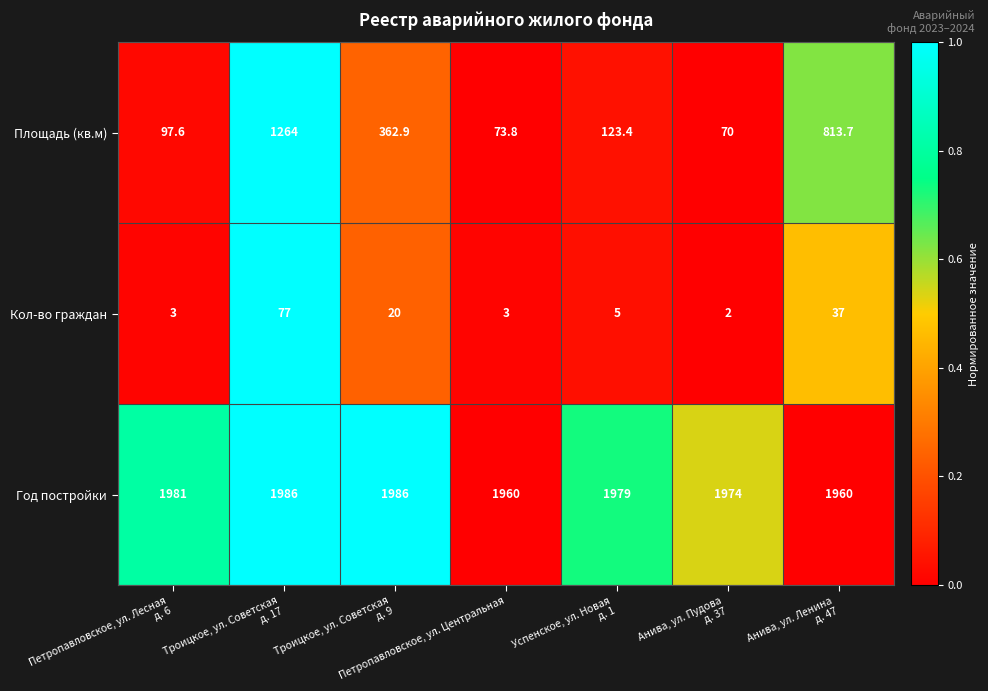

What is the total value across all series at Успенское, ул. Новая
д. 1?

2107.4